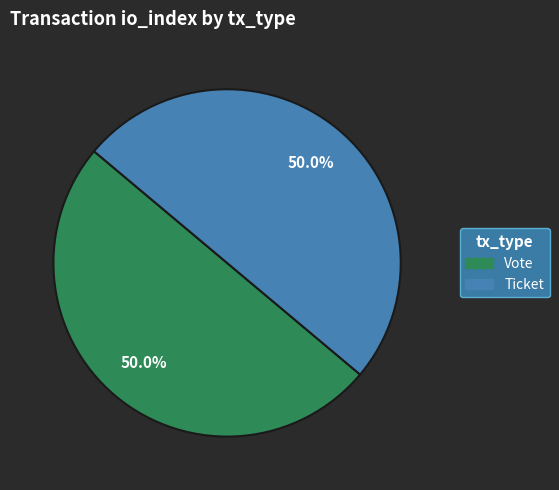

Combined, what portion of the pie is Vote and Ticket?

100.0%